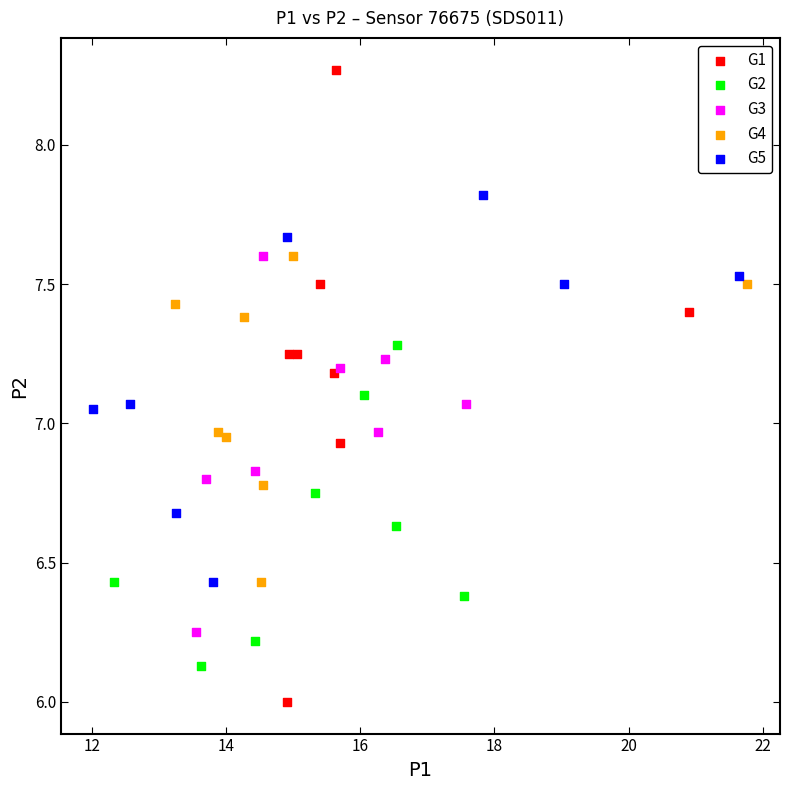

Which series reaches the minimum Y coordinate?

G1